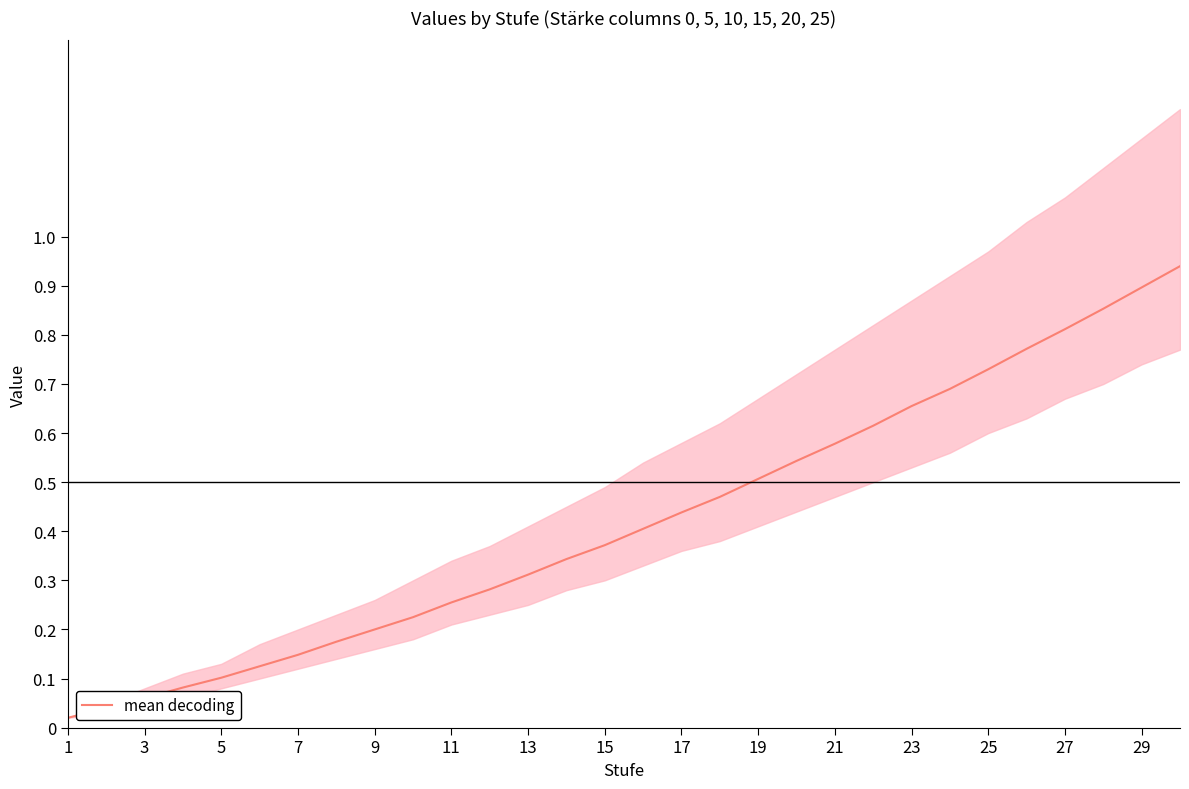

What is the sum of all values?

12.6